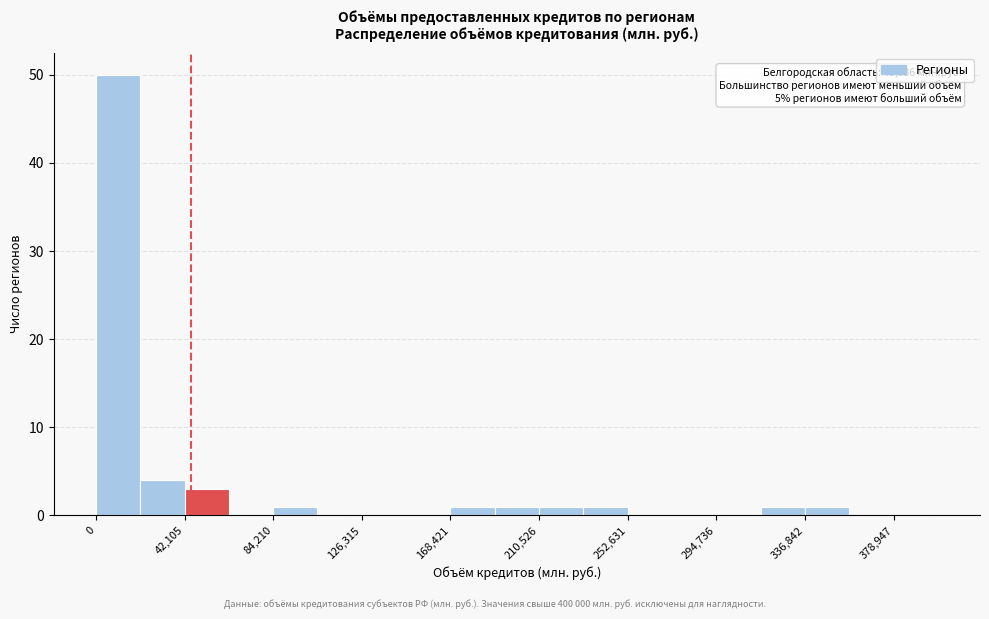

Over which range of the x-axis is the bar tallest?

0 to 20000